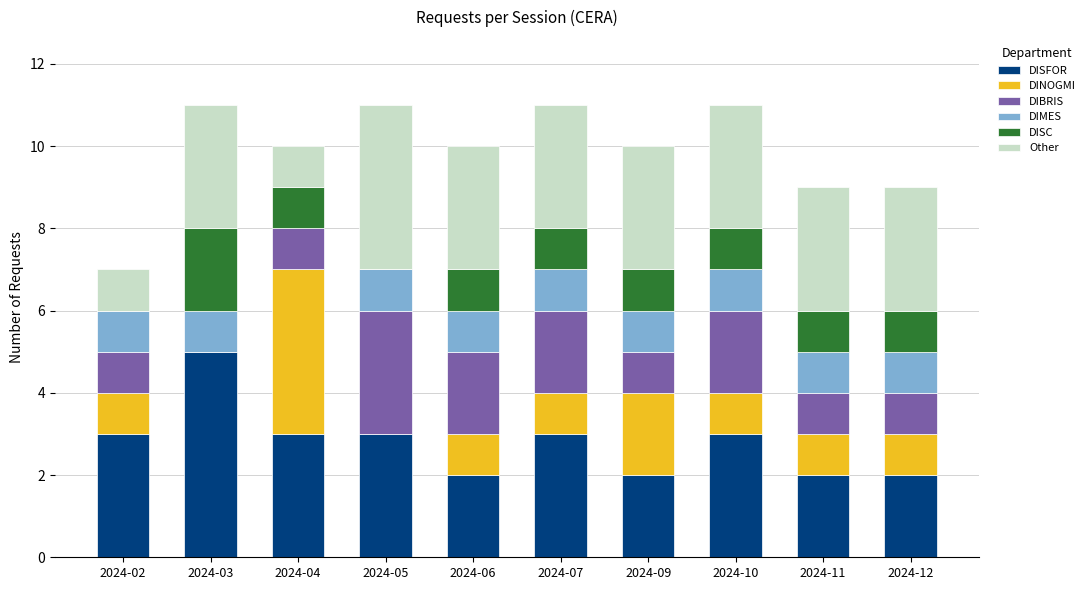

Count the number of categories in the chart.

10